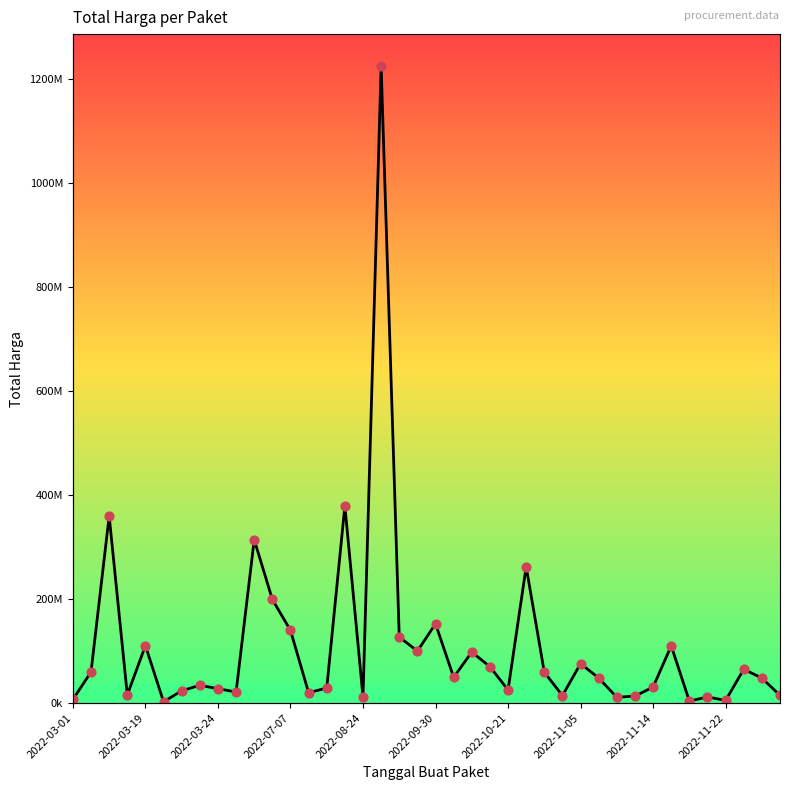

Between 22 and 35, which is larger?

22